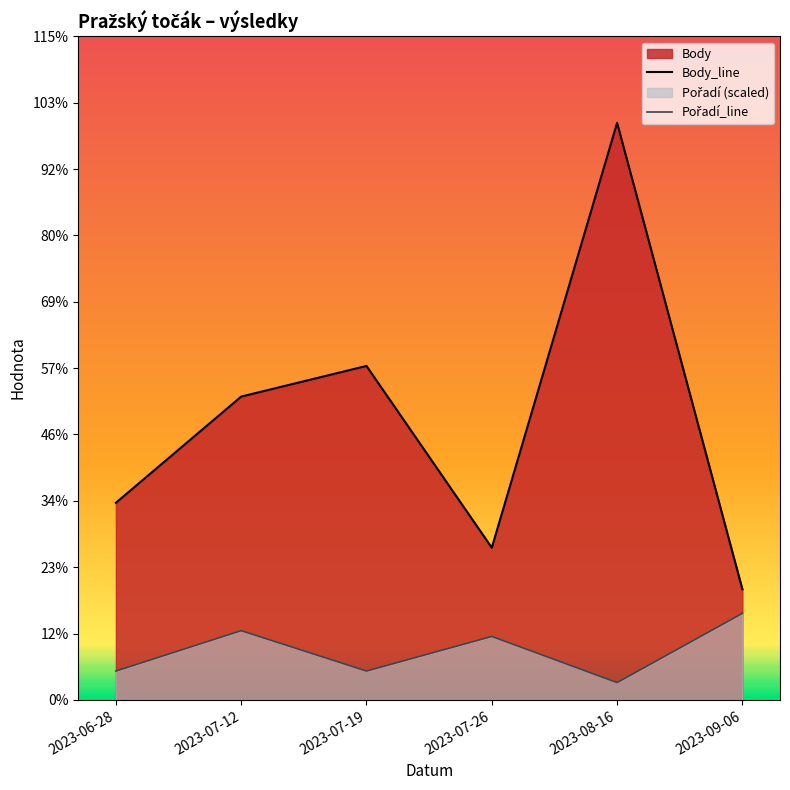

Which series has the largest total across all categories?

Body_line